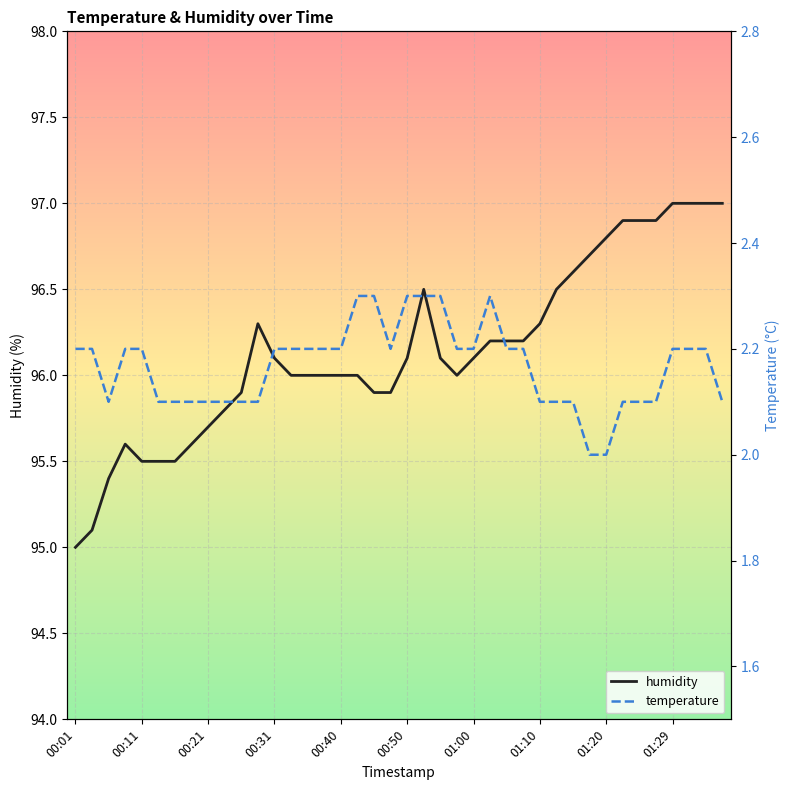

What is the lowest value of the humidity series?

95.0